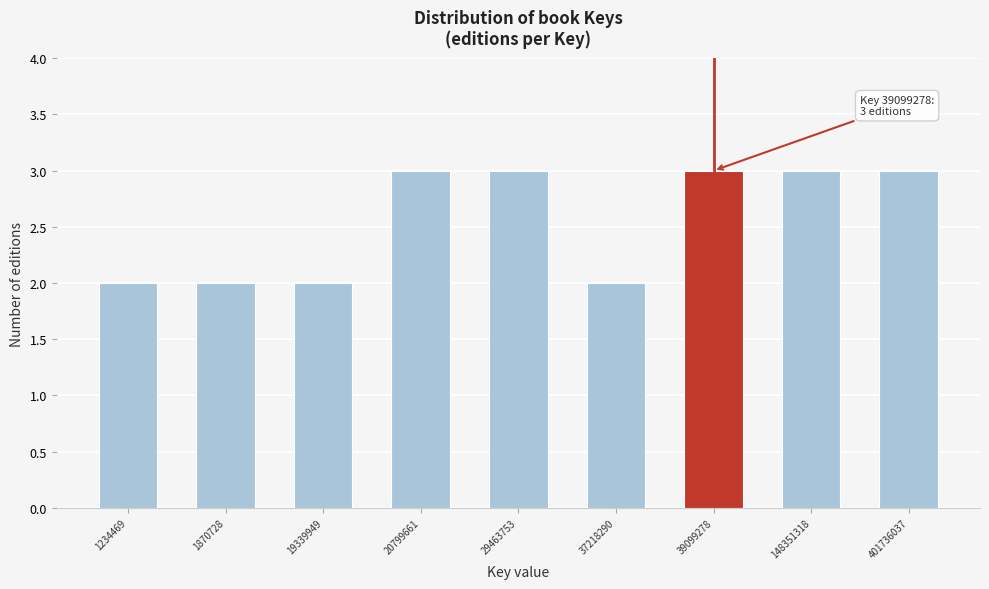

Reading right to left, list all the values displayed in this chart.

401736037=3	148351318=3	39099278=3	37218290=2	29463753=3	20799661=3	19339949=2	1870728=2	1234469=2